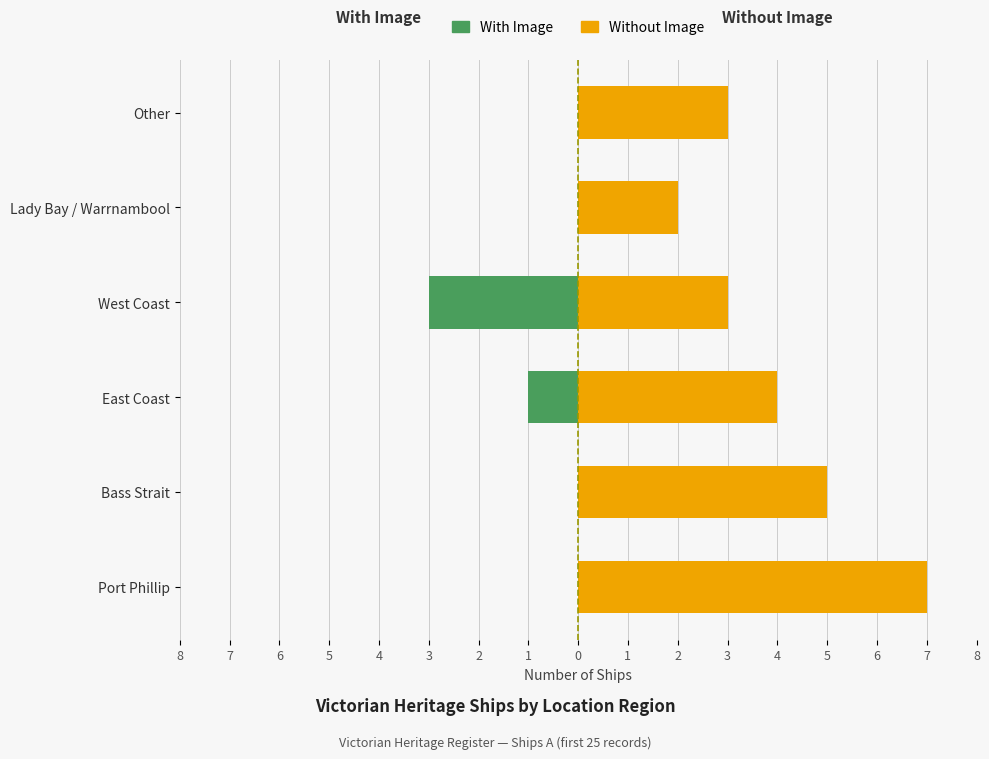

What is the sum of all Without Image values?

24